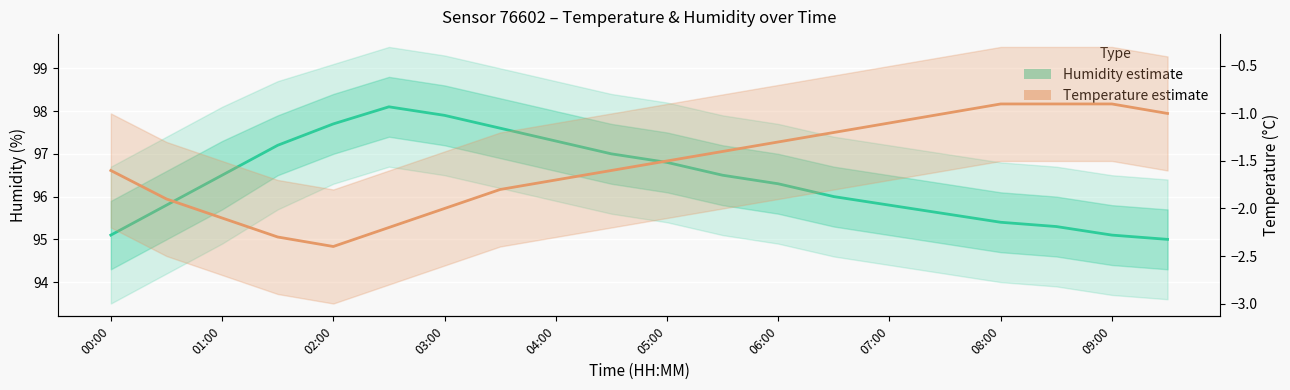

What is the smallest value displayed?

-2.4